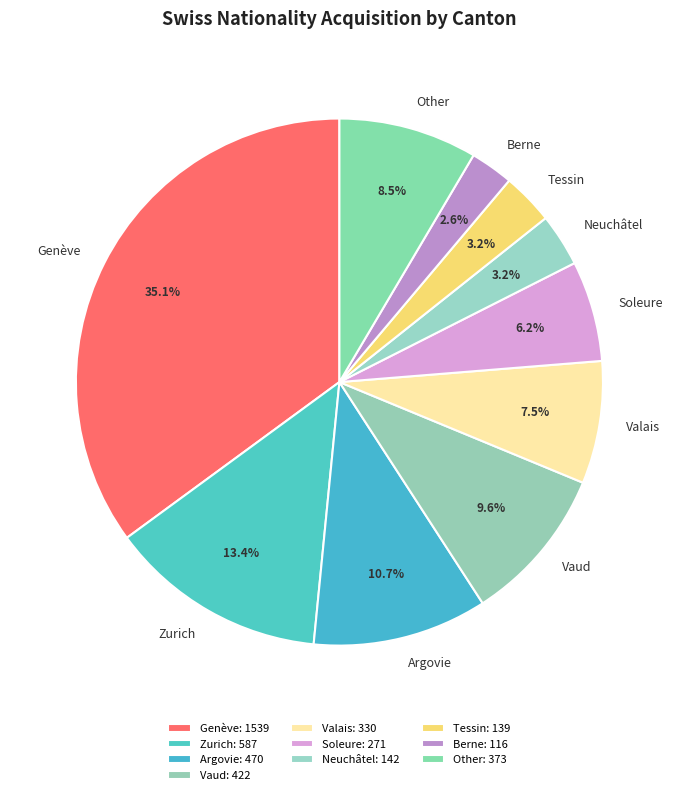

To the nearest percent, what is the average slice percentage?

10%